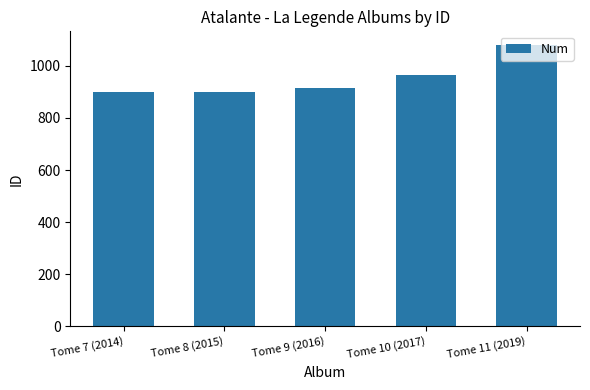

The value at Tome 11 (2019) is 391. True or false?

False